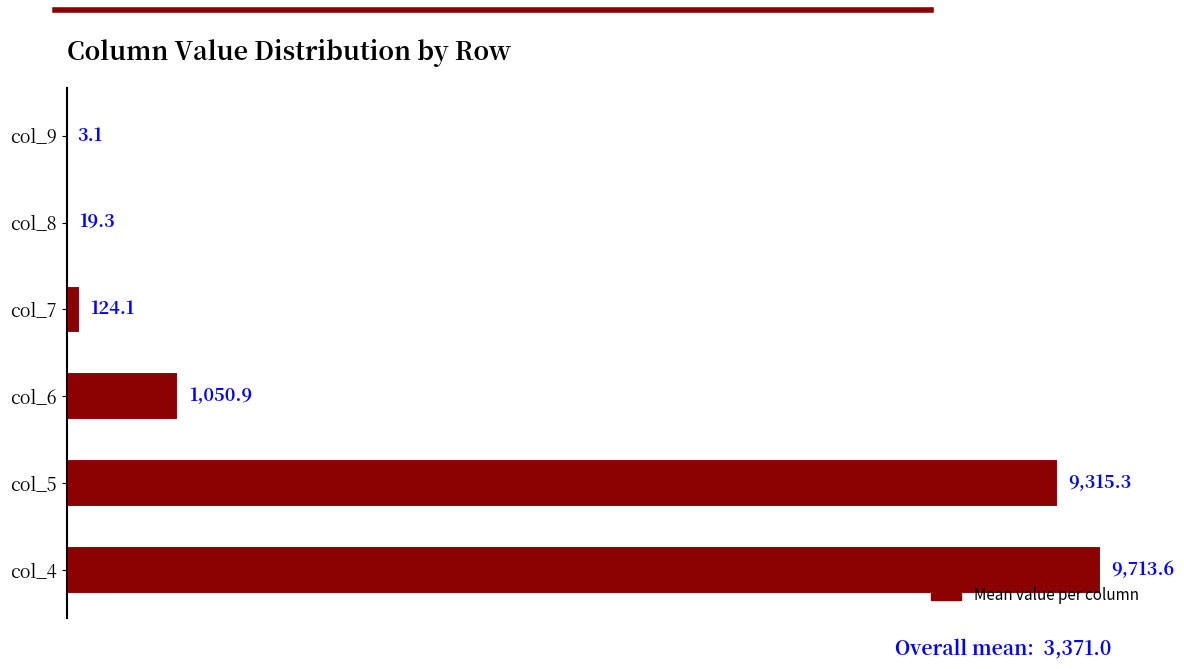

The chart shows a value of 465.0 at col_6. True or false?

False